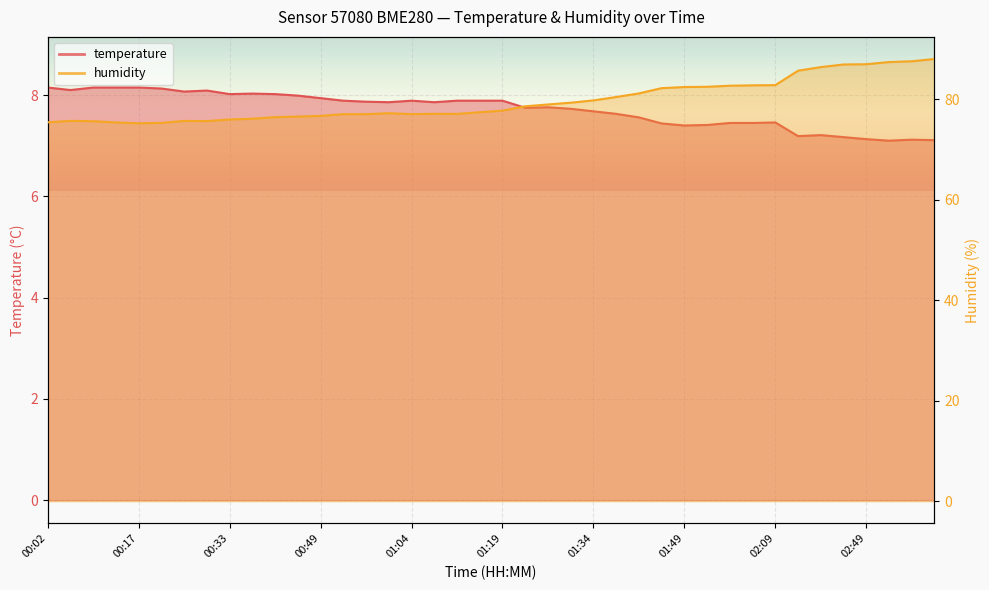

What value does the humidity series have at 00:29?

75.7